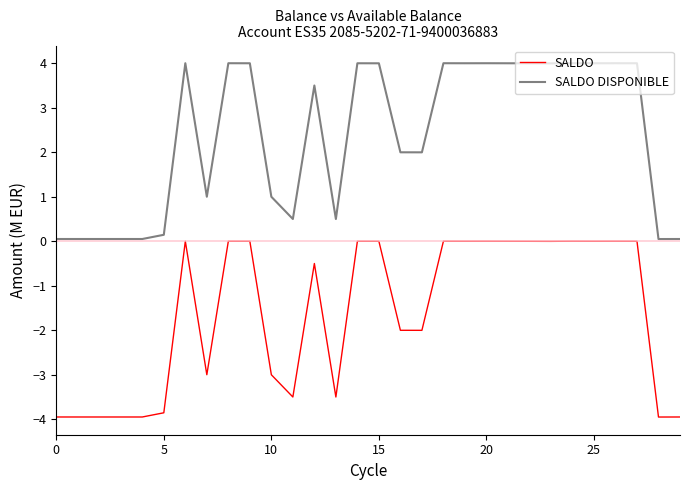

How many distinct data groups are displayed?

2